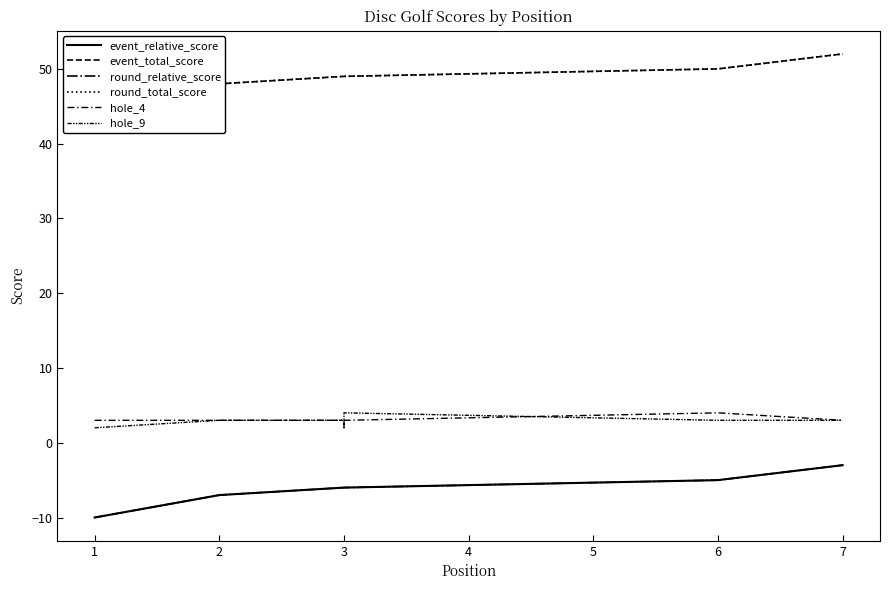

Which series changed the most between 3 and 7?

event_relative_score